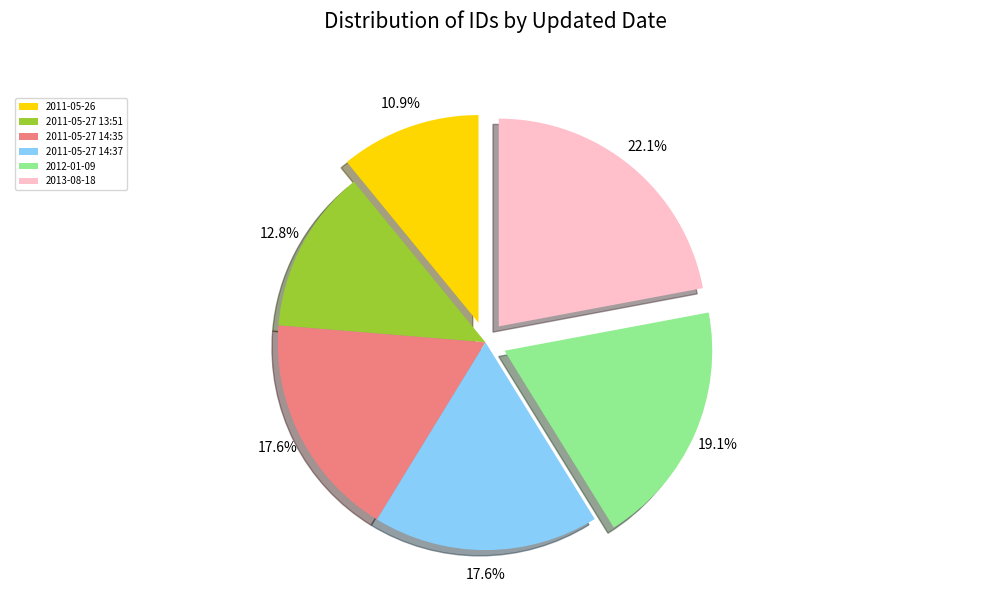

Does any single category account for the majority?

No